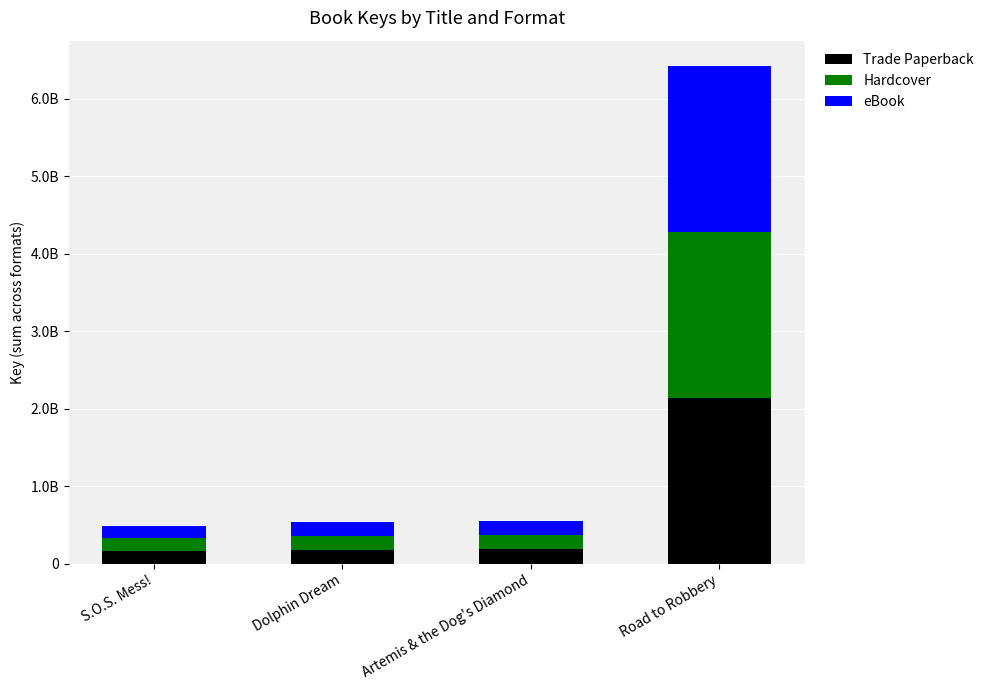

The value of eBook at Dolphin Dream is 65331344. True or false?

False